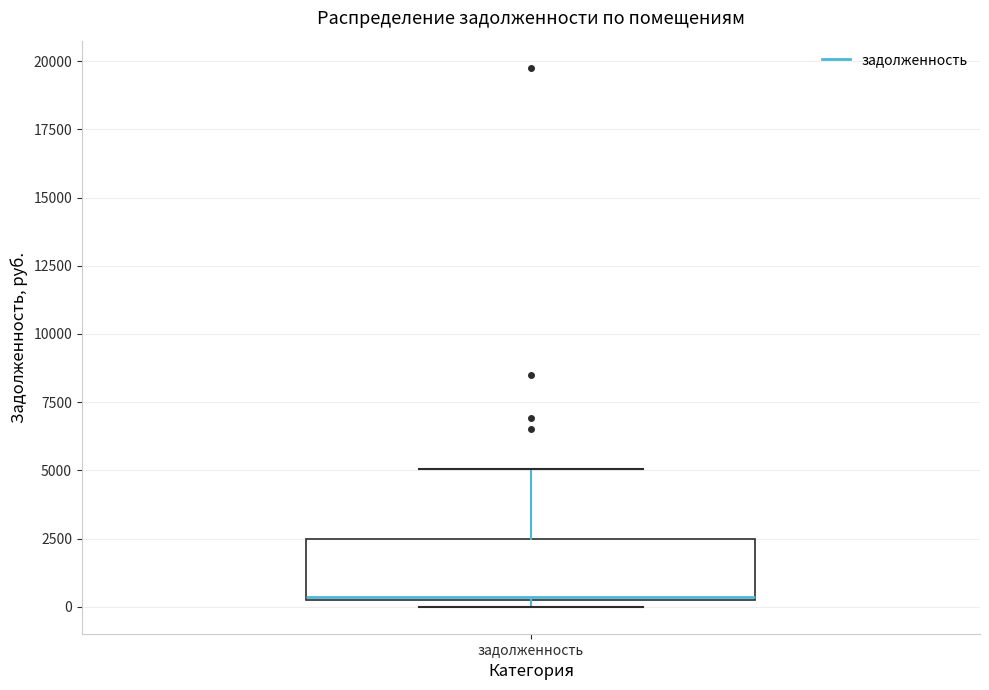

Where does the upper whisker of the box for задолженность end on the y-axis? The values are not printed on the chart, so give them approximately, as read against the axis.

5000